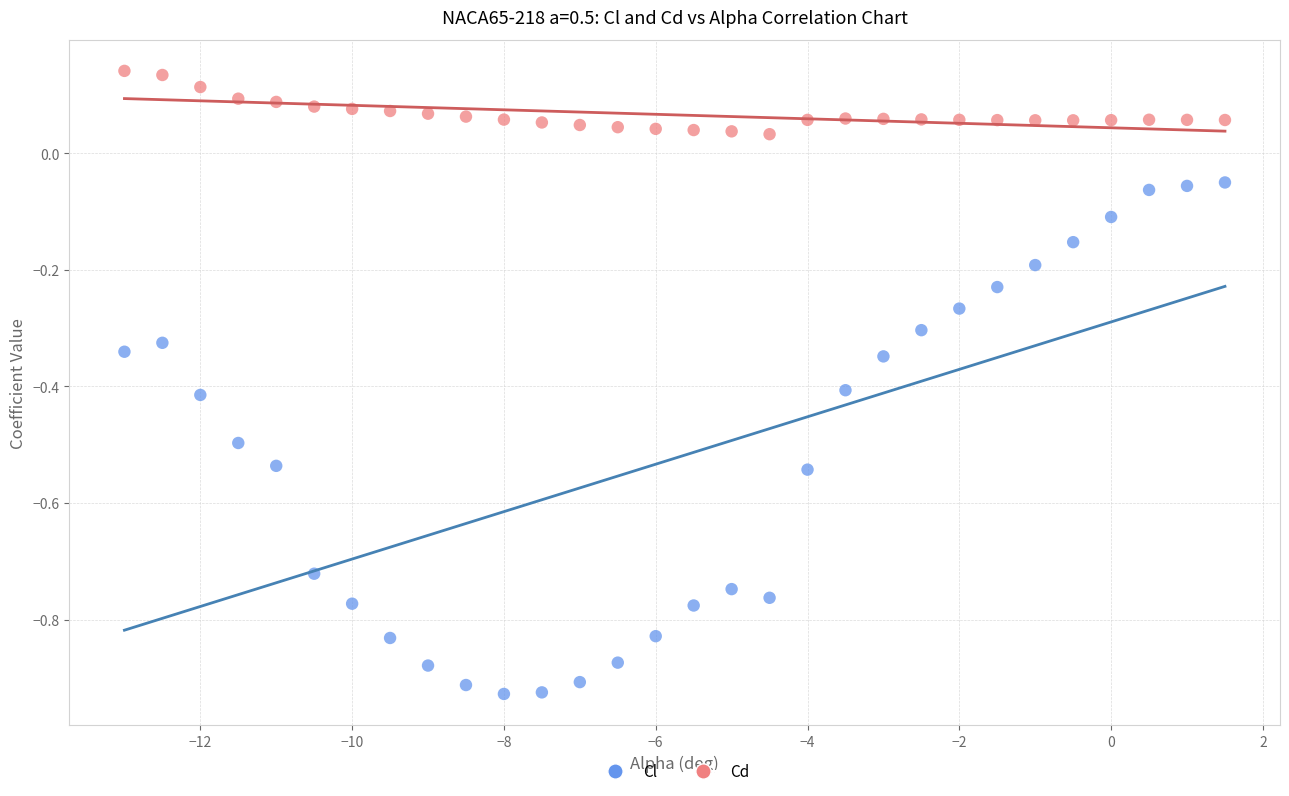

Across all data points, what is the range of X values (max minus min)?

14.5